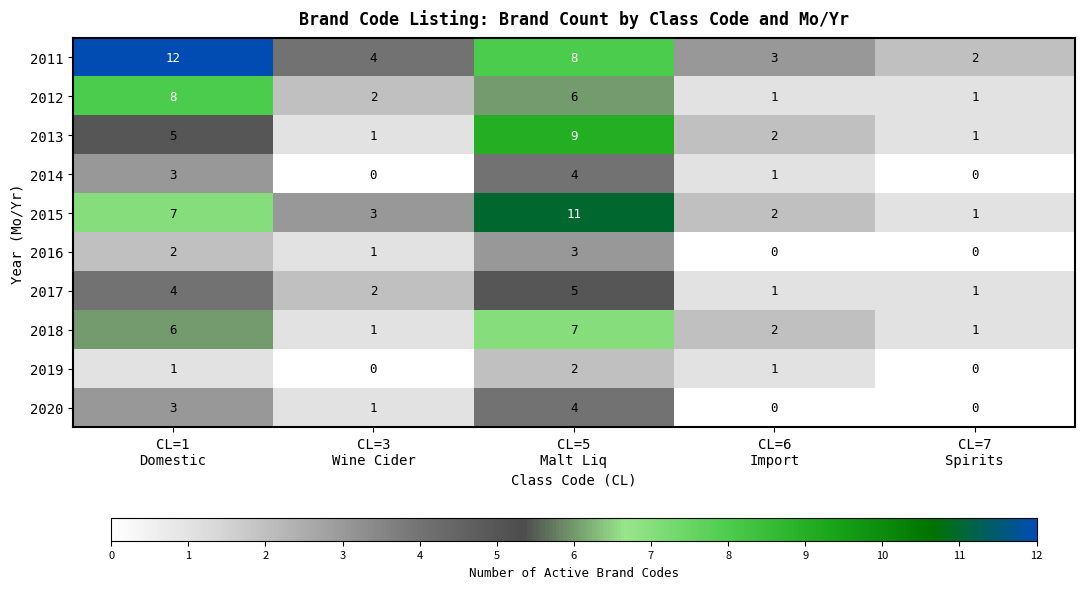

What is the sum of all 2018 values?

17